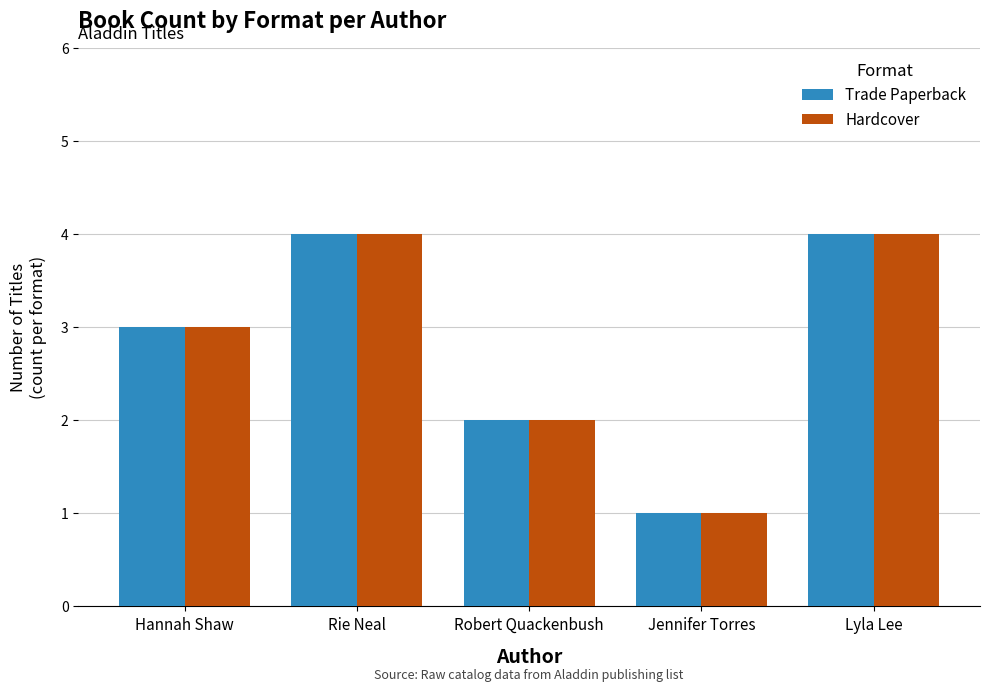

What are all the series names shown in the legend?

Trade Paperback, Hardcover